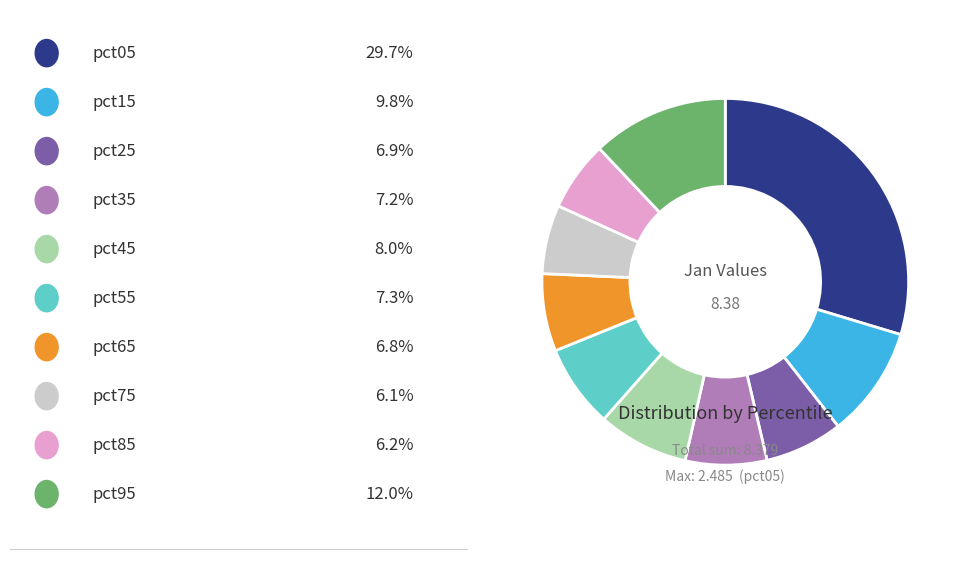

Is there any slice that represents more than half of the pie?

No